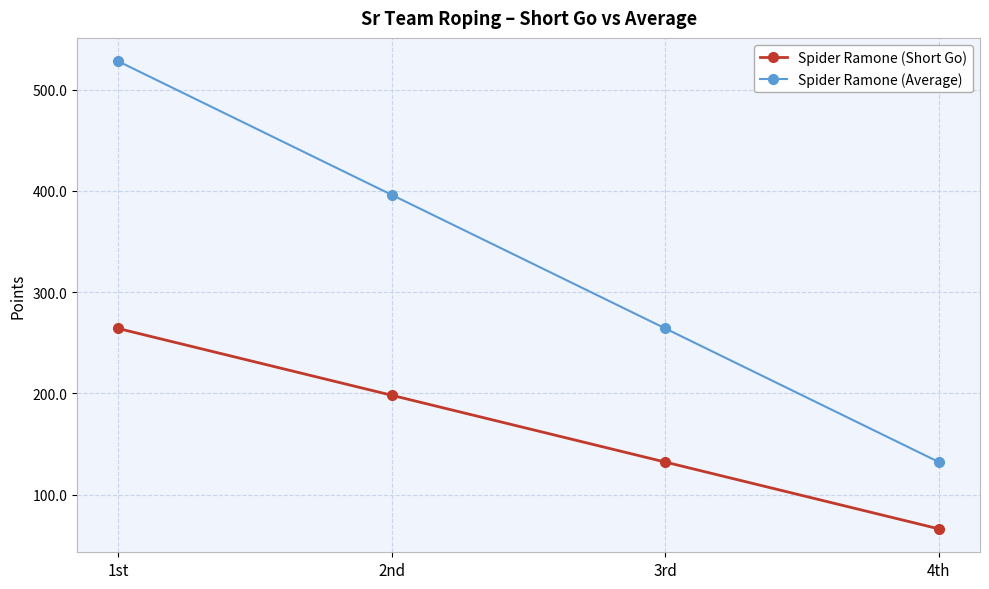

Rank the series at 1st from lowest to highest value.

Spider Ramone (Short Go), Spider Ramone (Average)